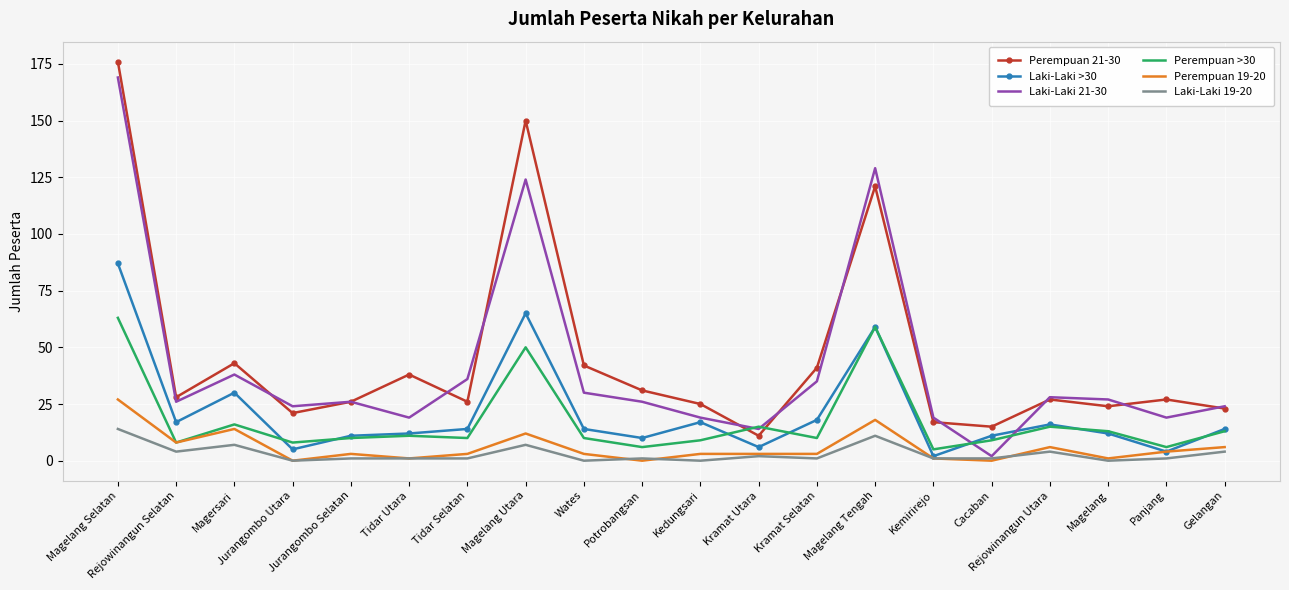

What is the approximate value of Perempuan >30 at Magelang Selatan?

63